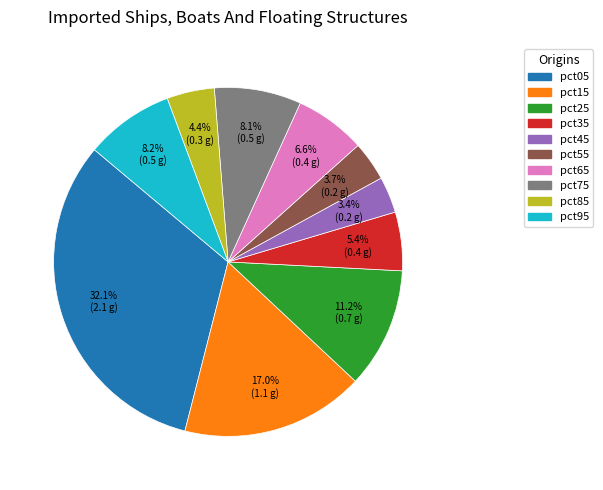

To the nearest percent, what percentage of the pie is pct55?

4%